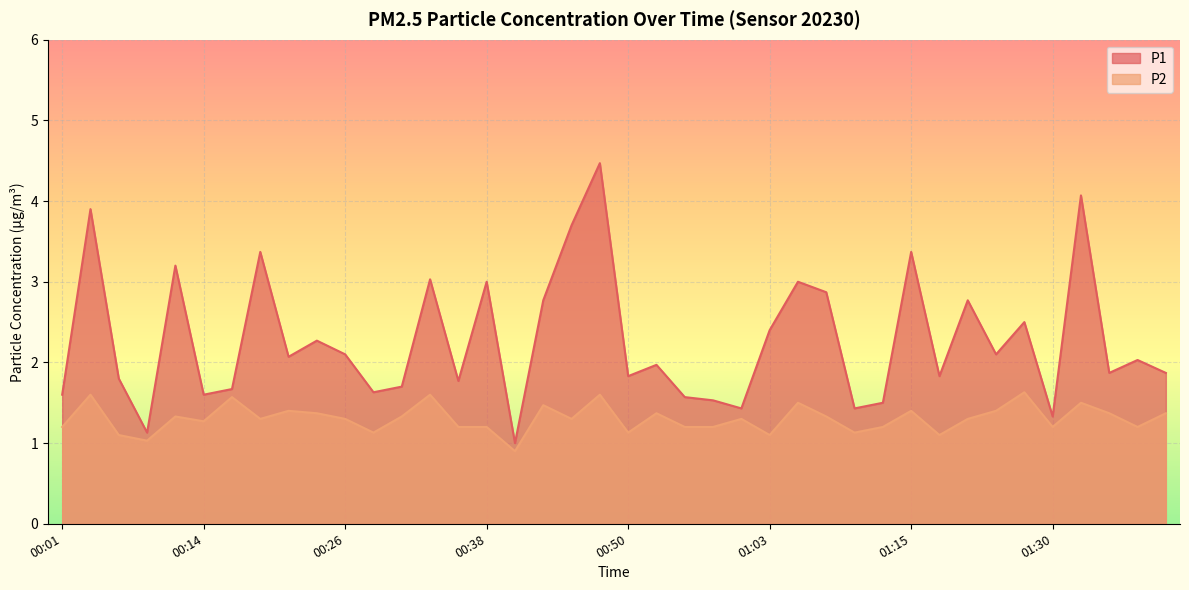

What is the difference between the maximum and minimum values in the P1 series?

3.5